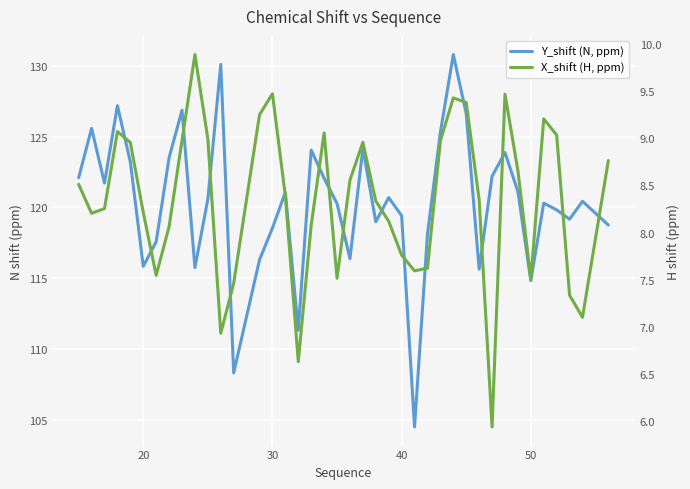

Which series has the largest range (max minus min)?

Y_shift (N, ppm)